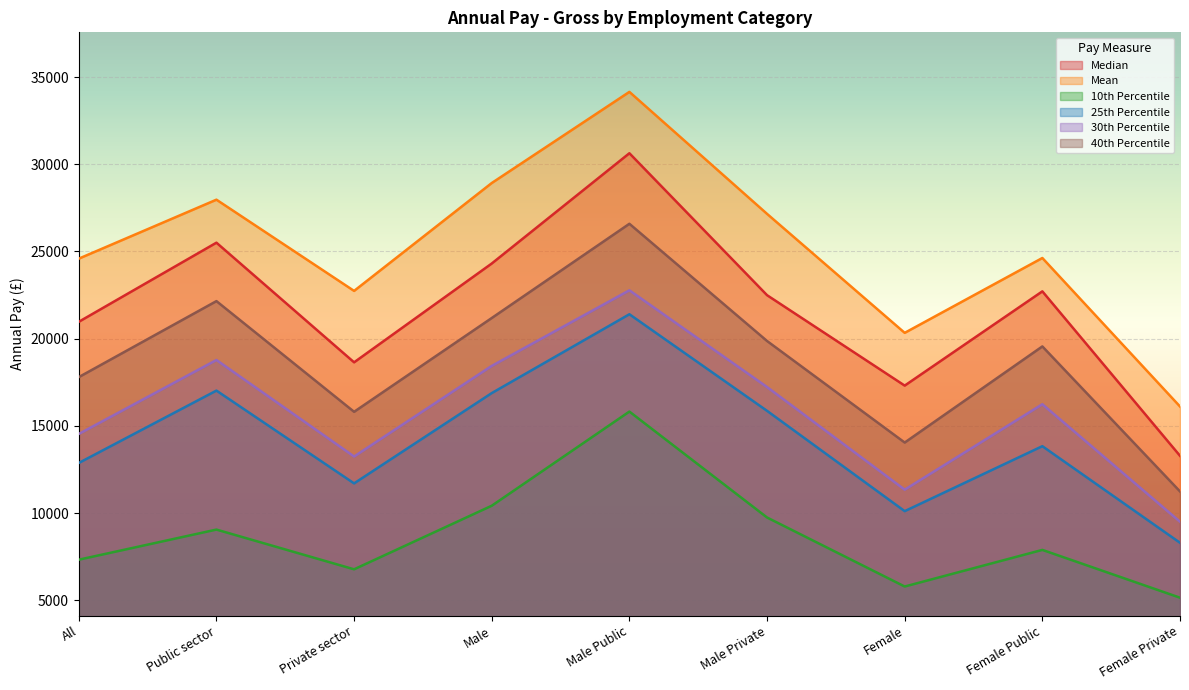

What is the maximum value shown in the chart?

34150